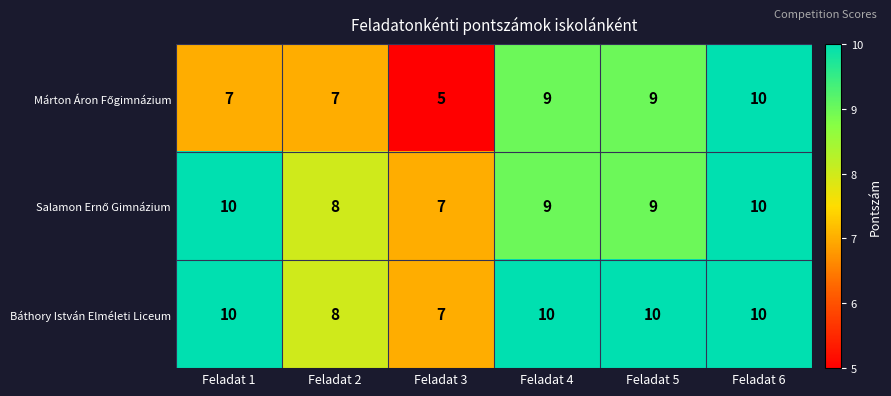

The Báthory István Elméleti Liceum series shows 18 at Feladat 5. True or false?

False